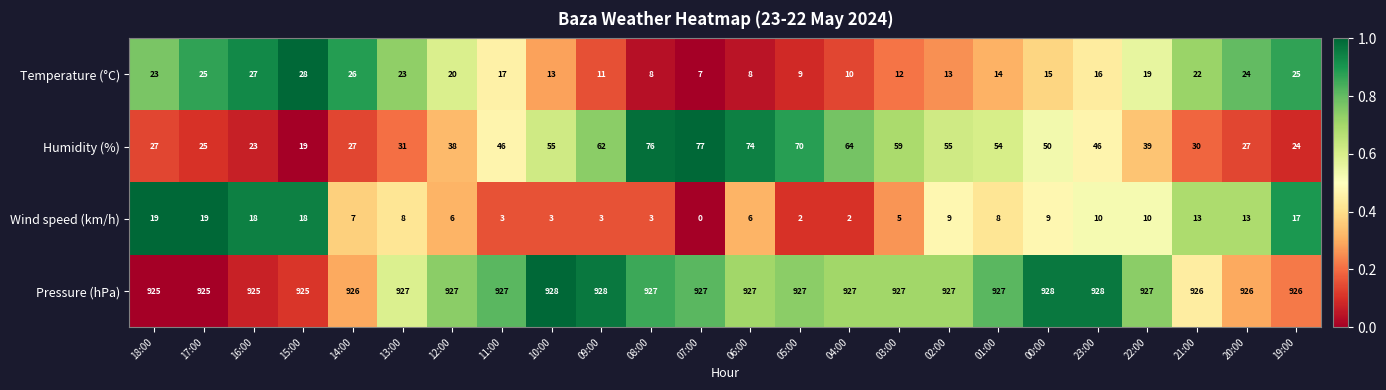

At which category is the sum across all series the highest?

06:00